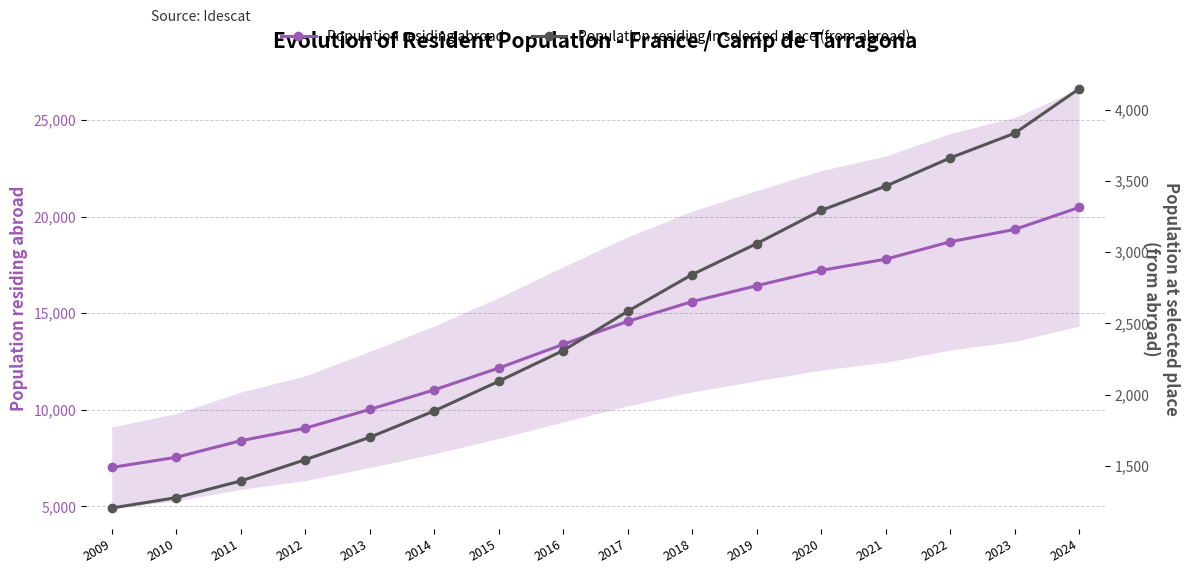

What is the difference between the maximum and minimum values in the Population residing in selected place (from abroad) series?

2941